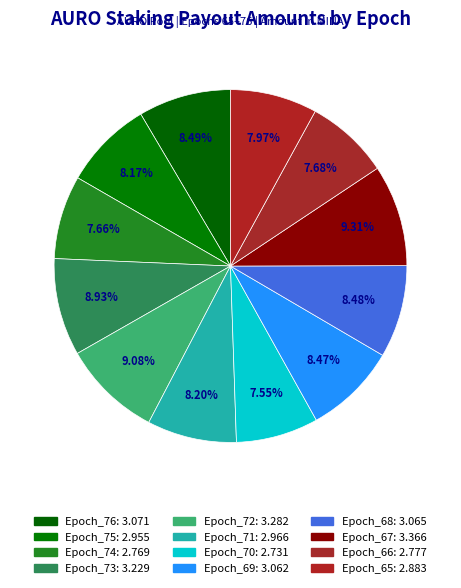

The Epoch_73 slice represents 22% of the pie. True or false?

False